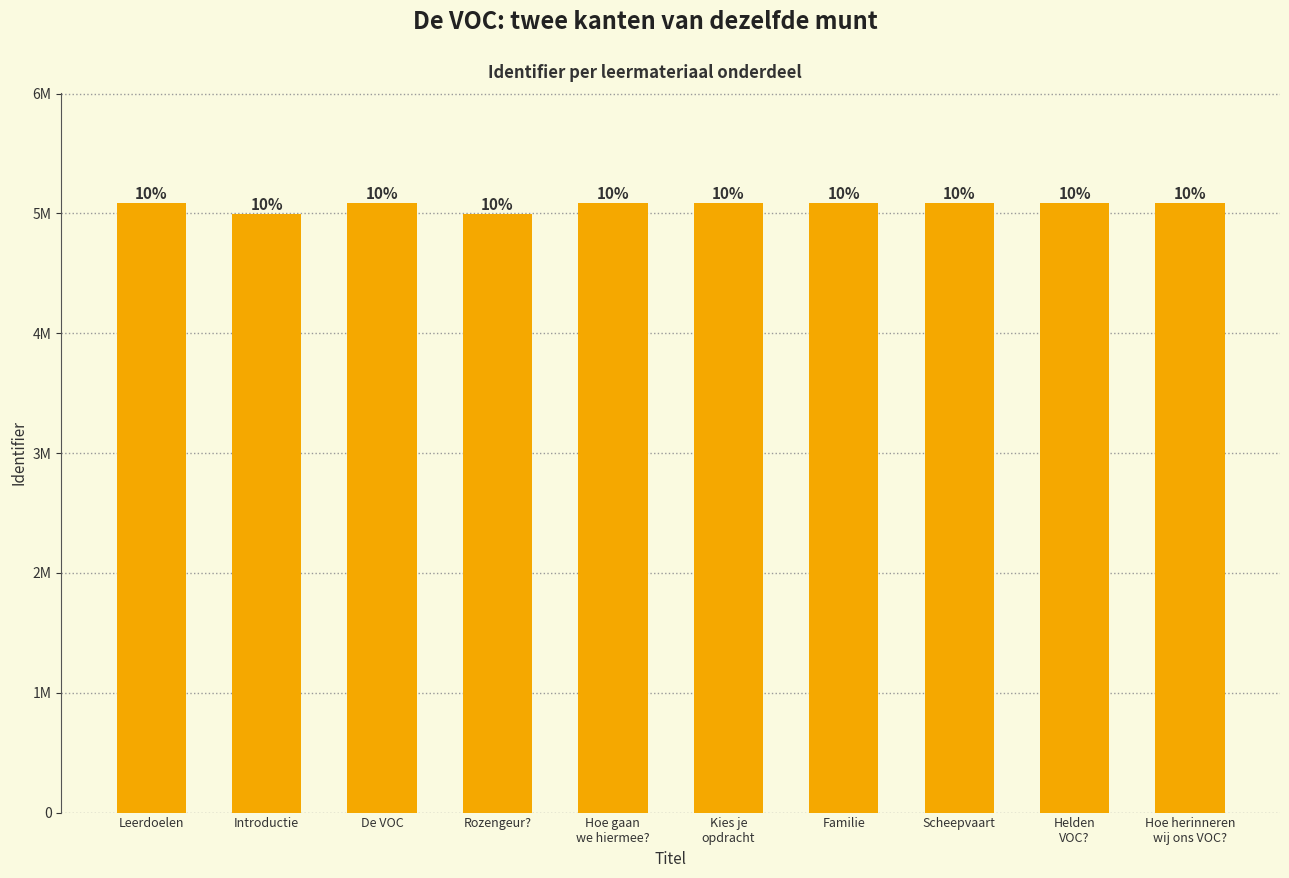

Are the bars horizontal?

No